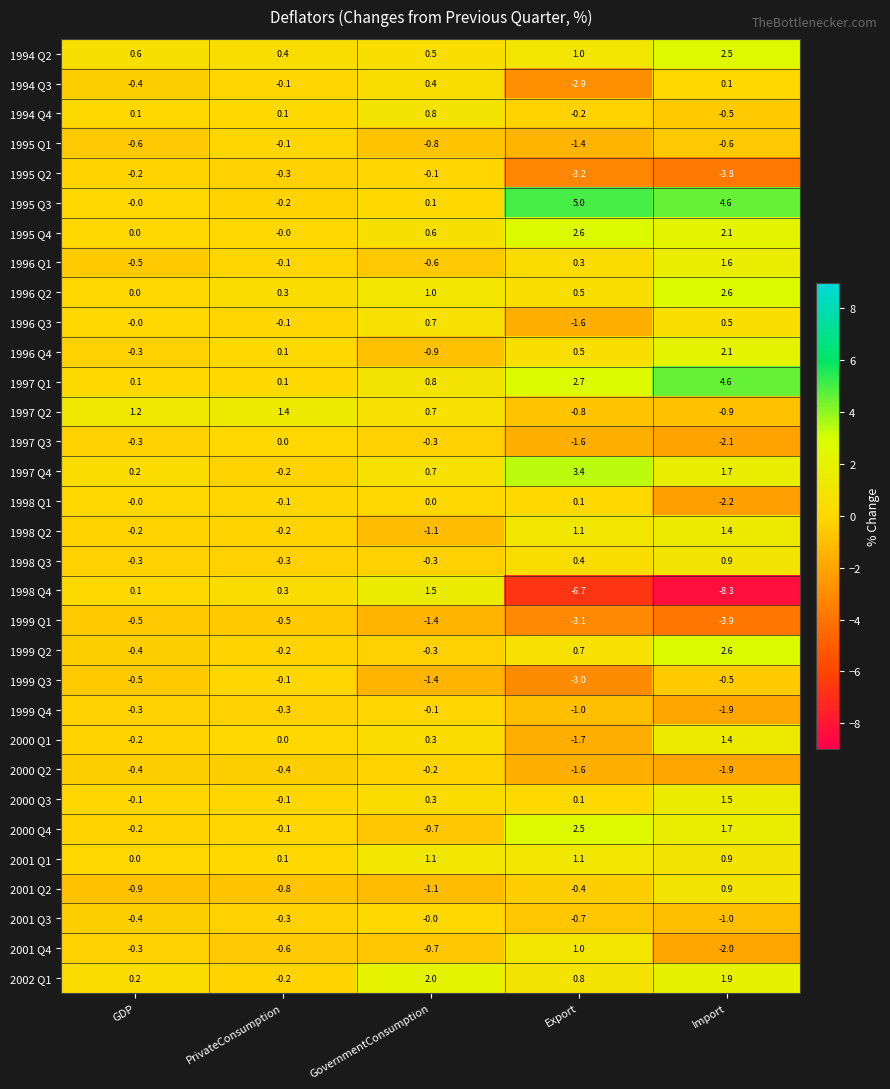

Which series has the largest total across all categories?

1995 Q3